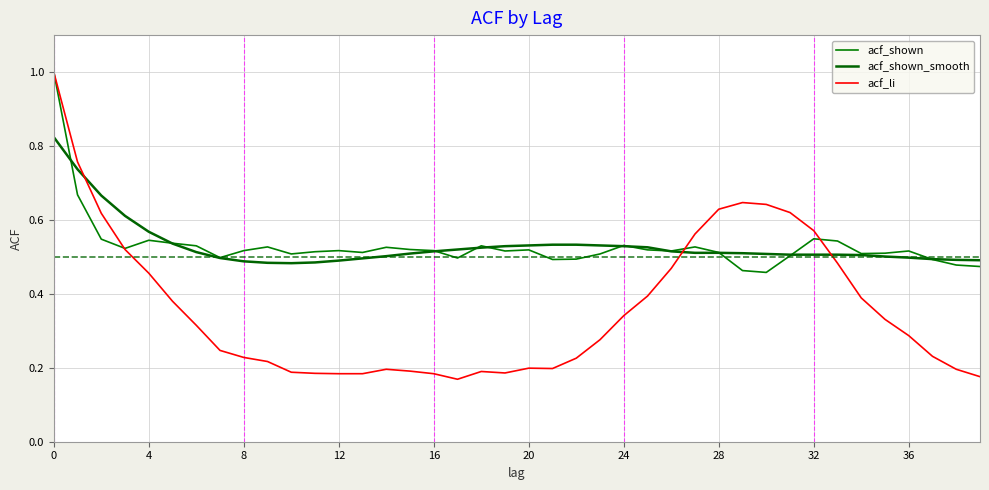

How many lines are shown in the chart?

3